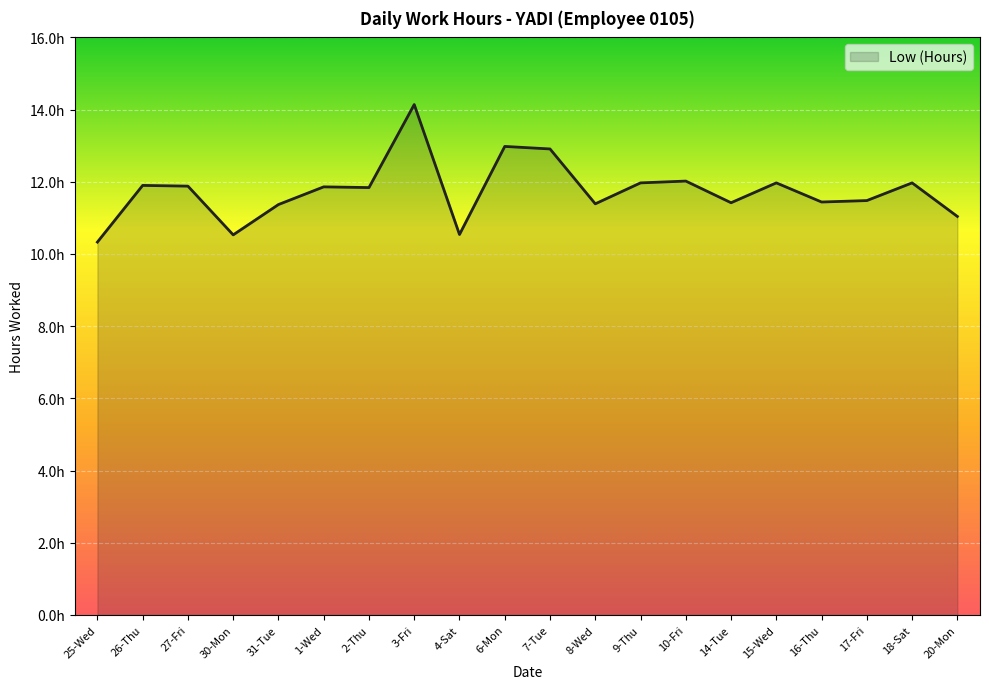

Does the chart have visible grid lines?

Yes